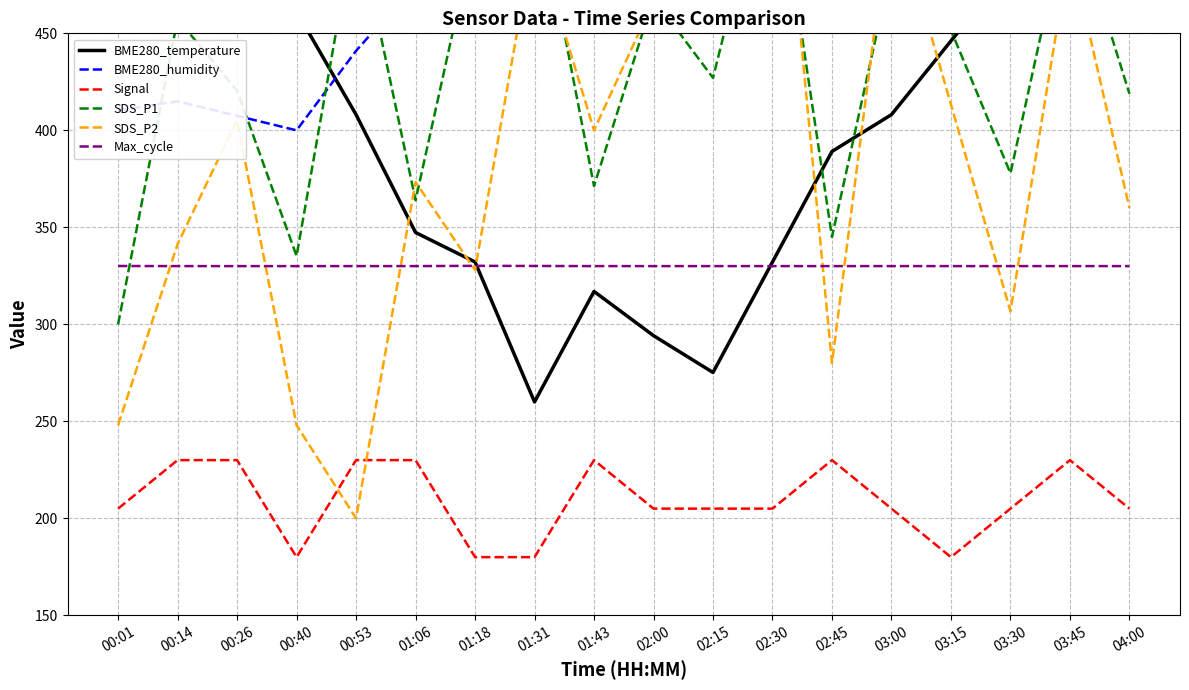

What are all the series names shown in the legend?

BME280_temperature, BME280_humidity, Signal, SDS_P1, SDS_P2, Max_cycle